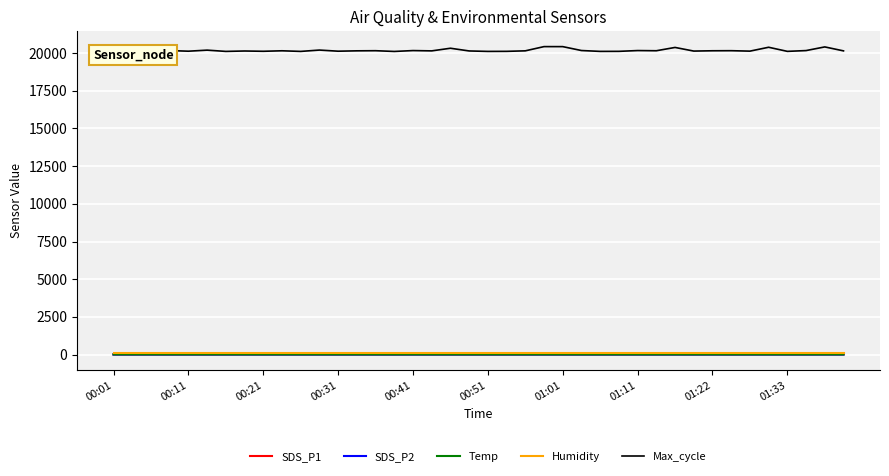

Which series has the largest total across all categories?

Max_cycle